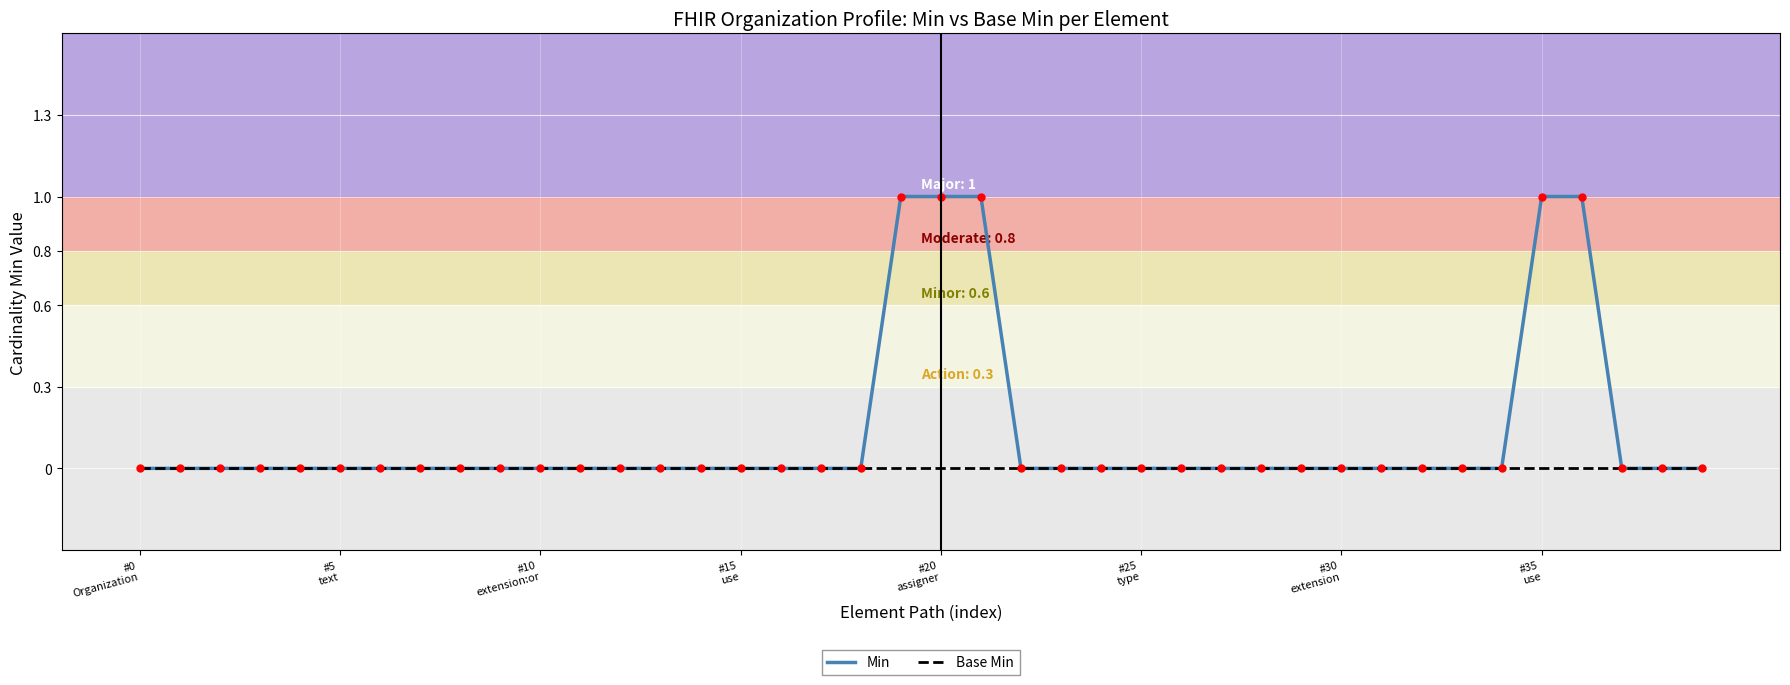

Which series has the largest range (max minus min)?

Min